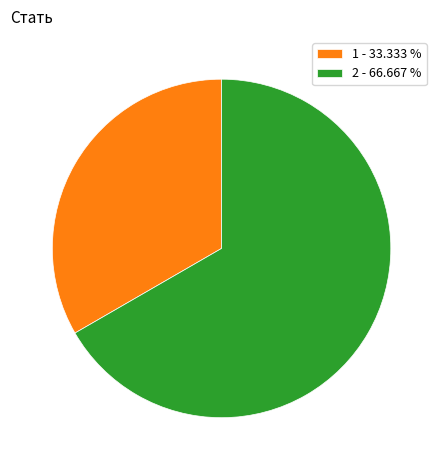

Rank the categories by value from highest to lowest.

2 - 66.667 %, 1 - 33.333 %